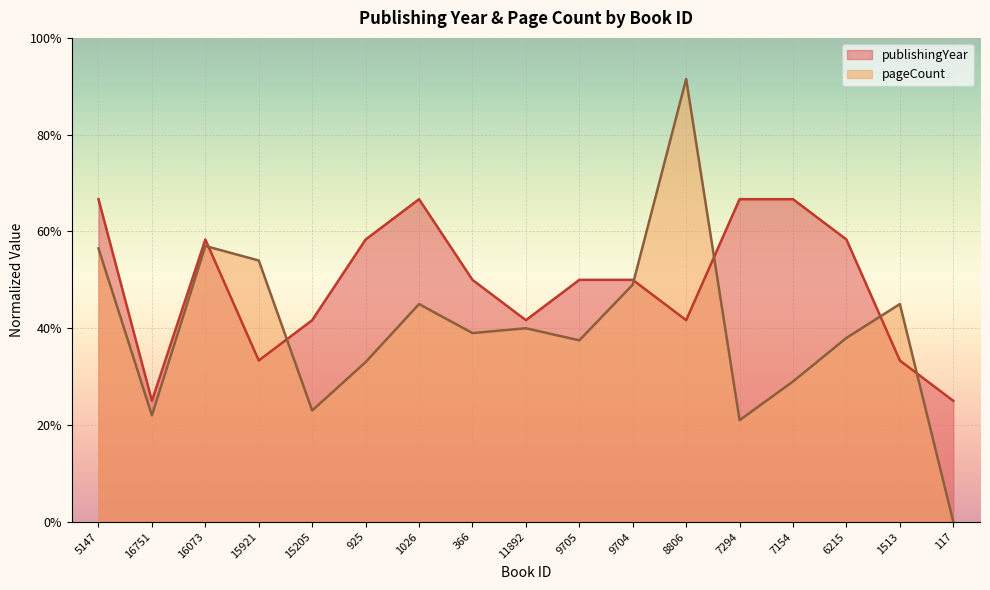

What is the label of the 8th point from the left?

366